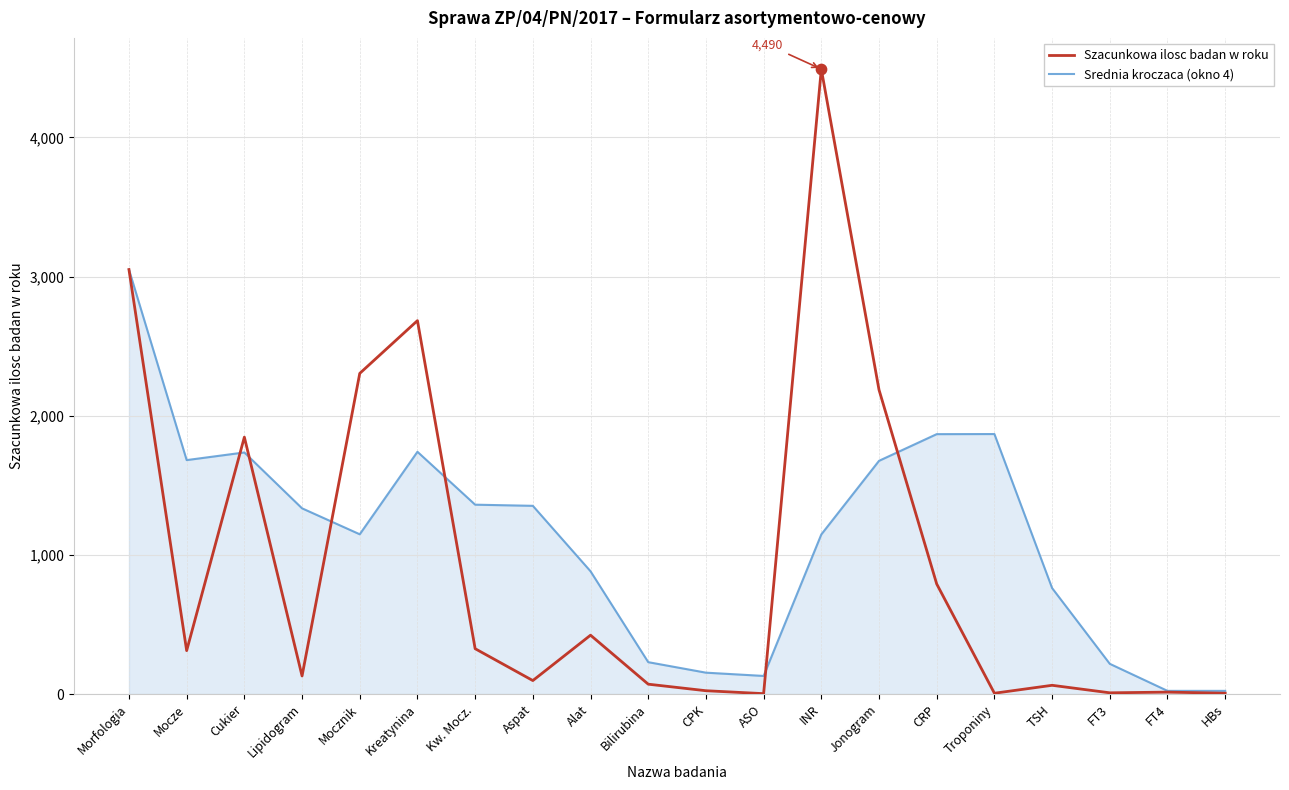

What are all the series names shown in the legend?

Szacunkowa ilosc badan w roku, Srednia kroczaca (okno 4)